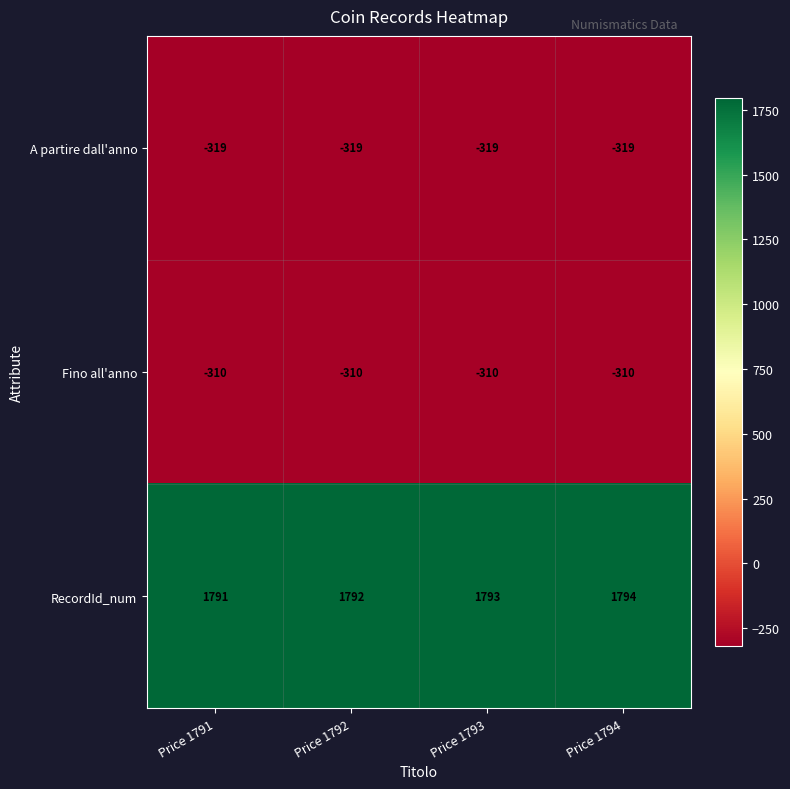

At which category is the sum across all series the highest?

Price 1794